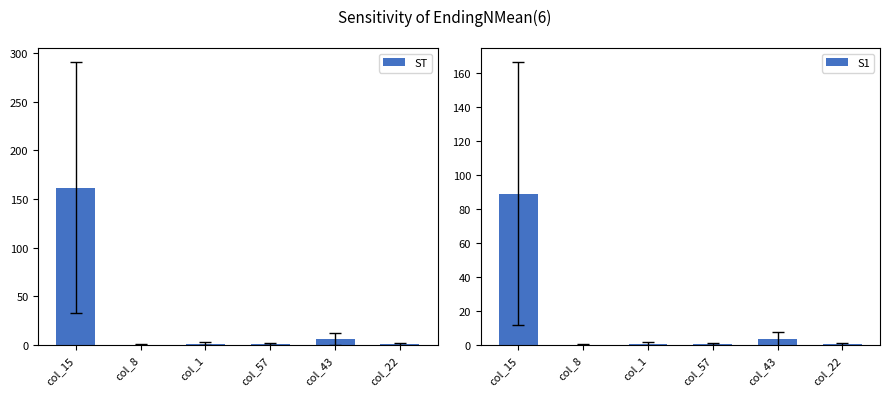

Which series has the largest range (max minus min)?

ST